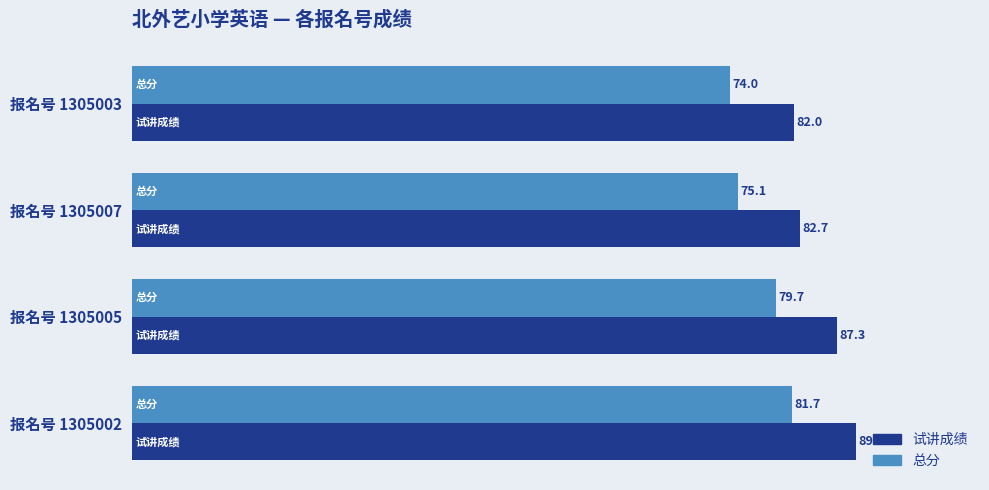

What are all the series names shown in the legend?

试讲成绩, 总分